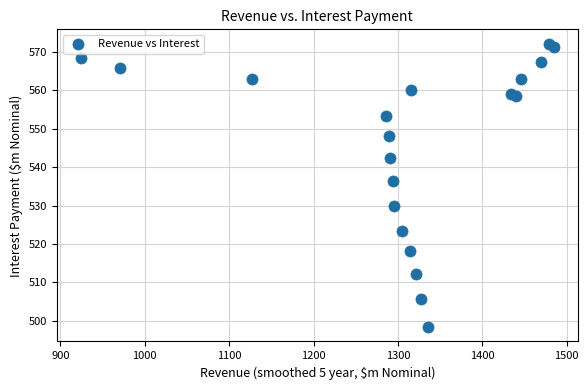

What Y value in the scatter plot is closest to 535?

536.4